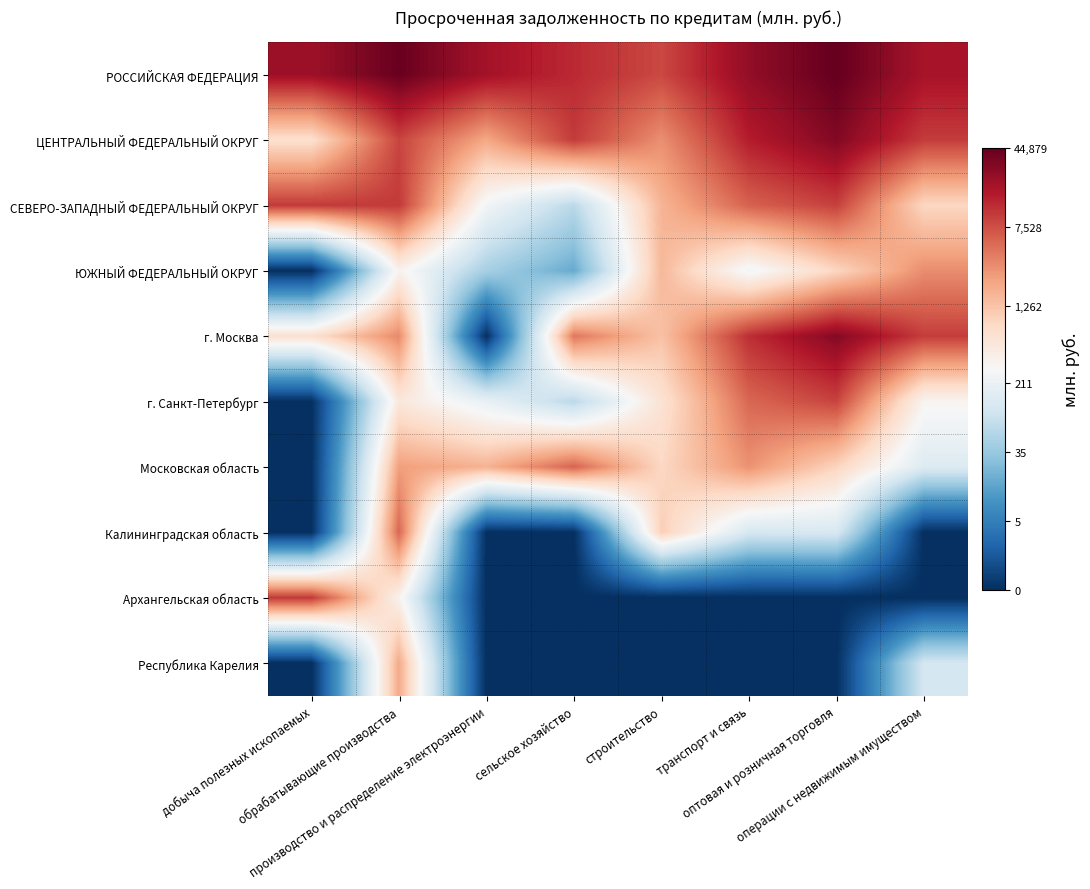

Between сельское хозяйство and операции с недвижимым имуществом, which is larger?

операции с недвижимым имуществом